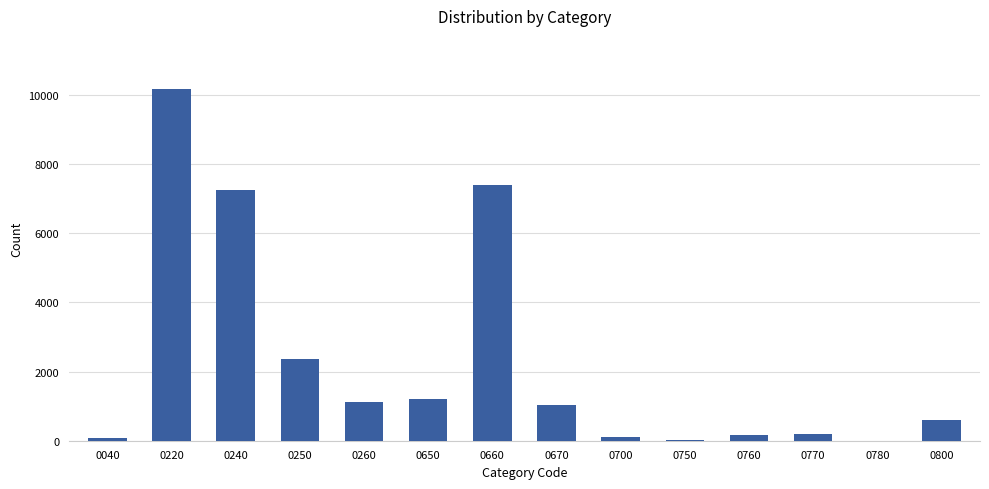

What is the sum of all values?

31668